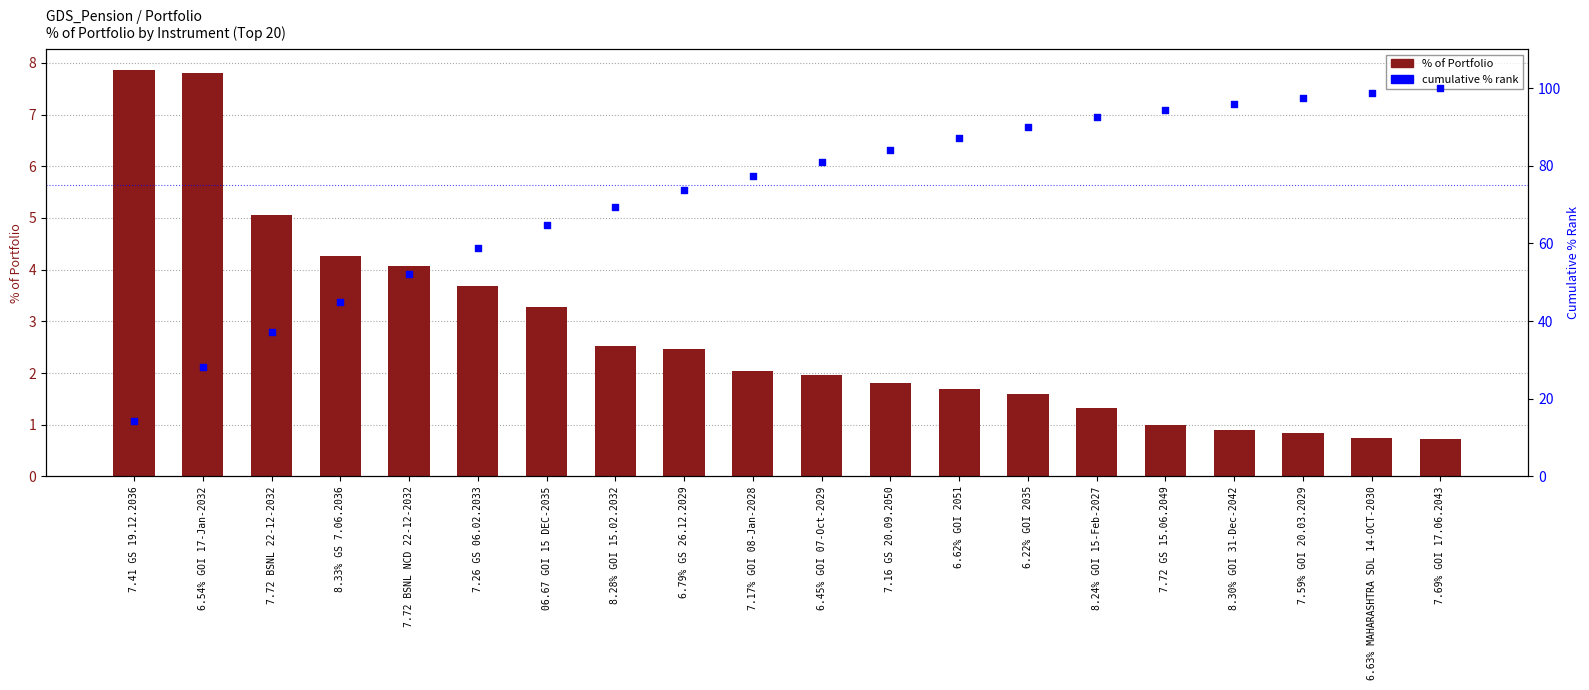

What is the total value across all series at 6.22% GOI 2035?

91.7